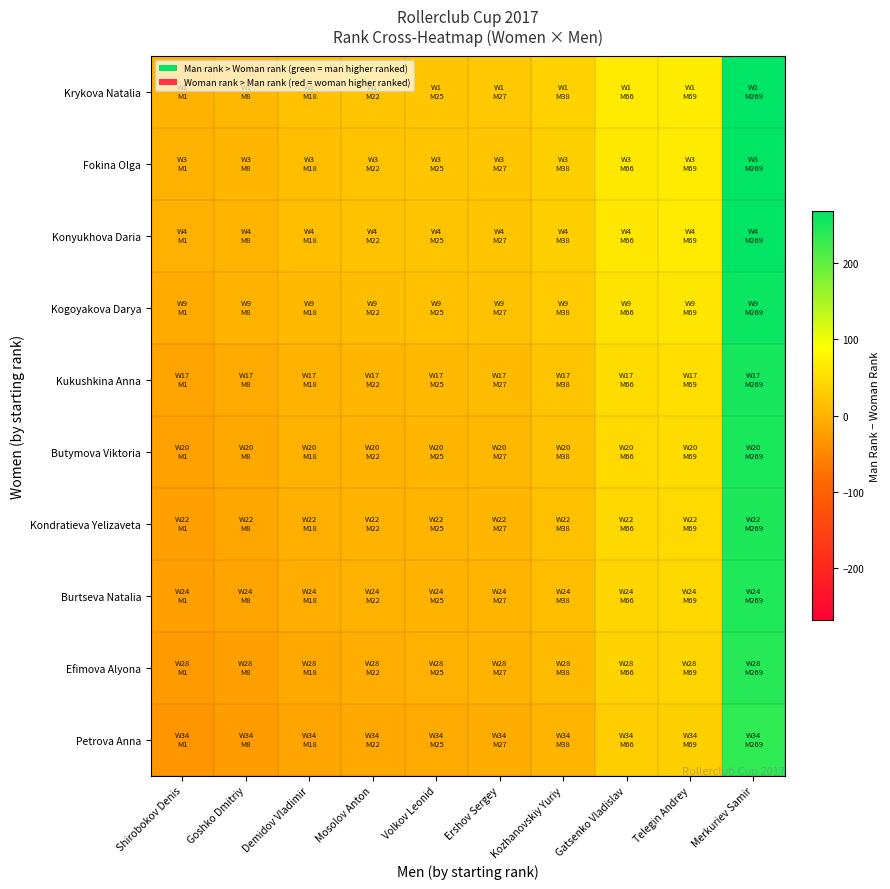

List the series in order of their peak value, lowest first.

Petrova Anna, Efimova Alyona, Burtseva Natalia, Kondratieva Yelizaveta, Butymova Viktoria, Kukushkina Anna, Kogoyakova Darya, Konyukhova Daria, Fokina Olga, Krykova Natalia